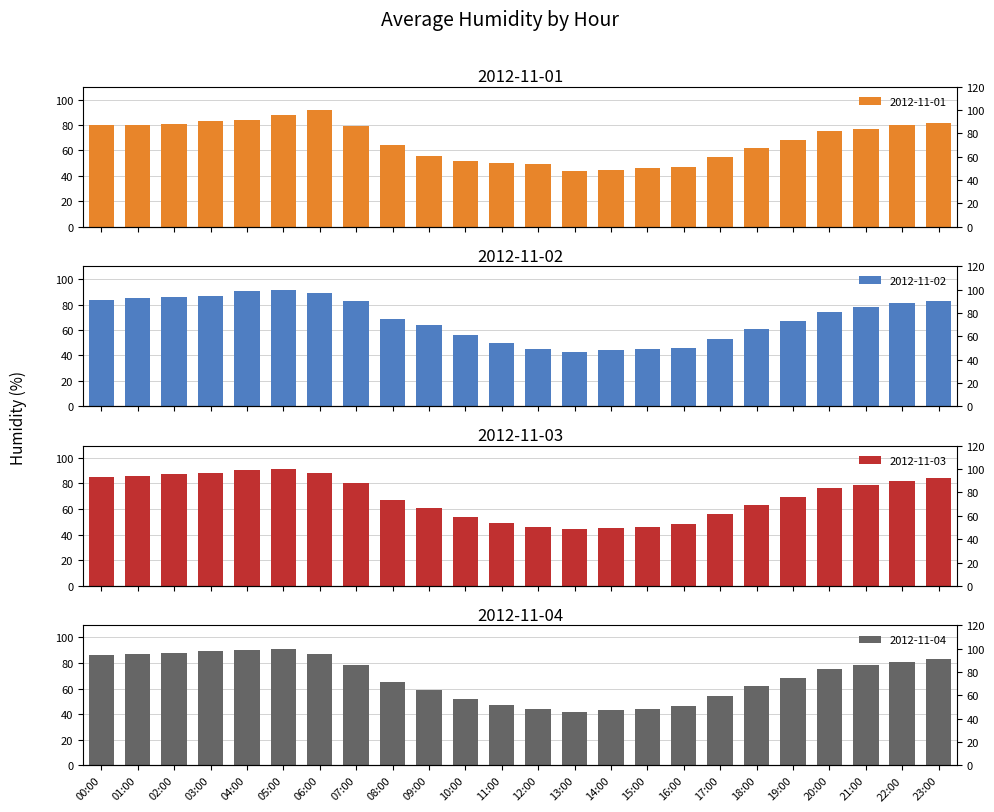

Rank the series by their average value, from lowest to highest.

2012-11-01, 2012-11-04, 2012-11-02, 2012-11-03